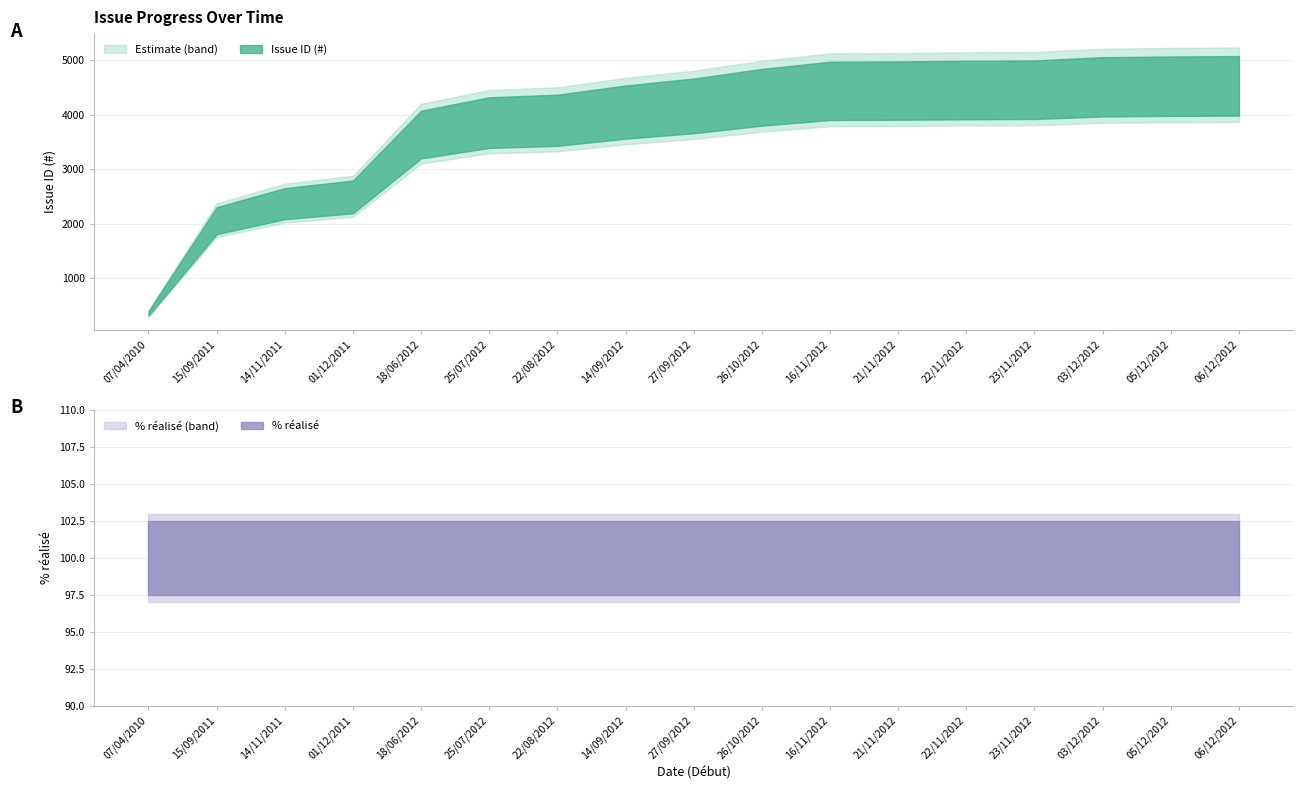

True or false: % réalisé has more than 1 interior local peaks.

False